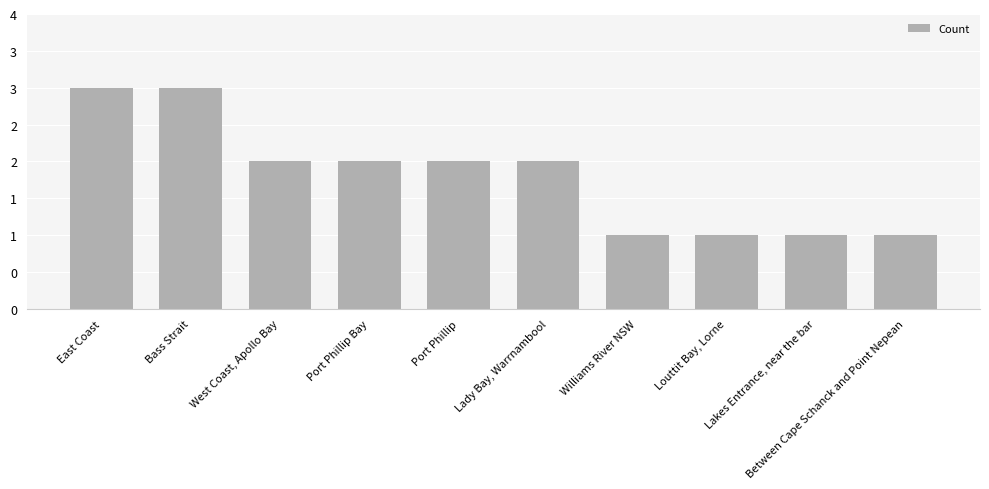

What is the difference between the maximum and minimum values?

2